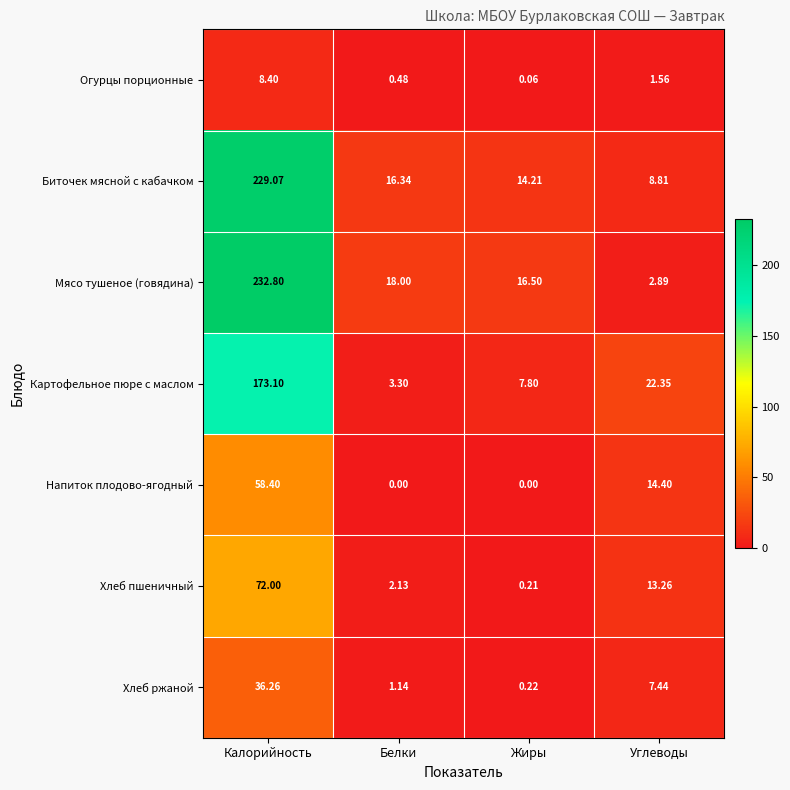

At which label is Хлеб ржаной closest to 18?

Углеводы